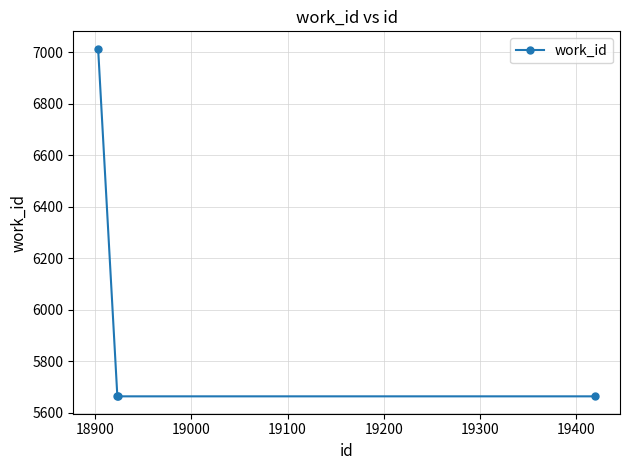

How many lines are shown in the chart?

1